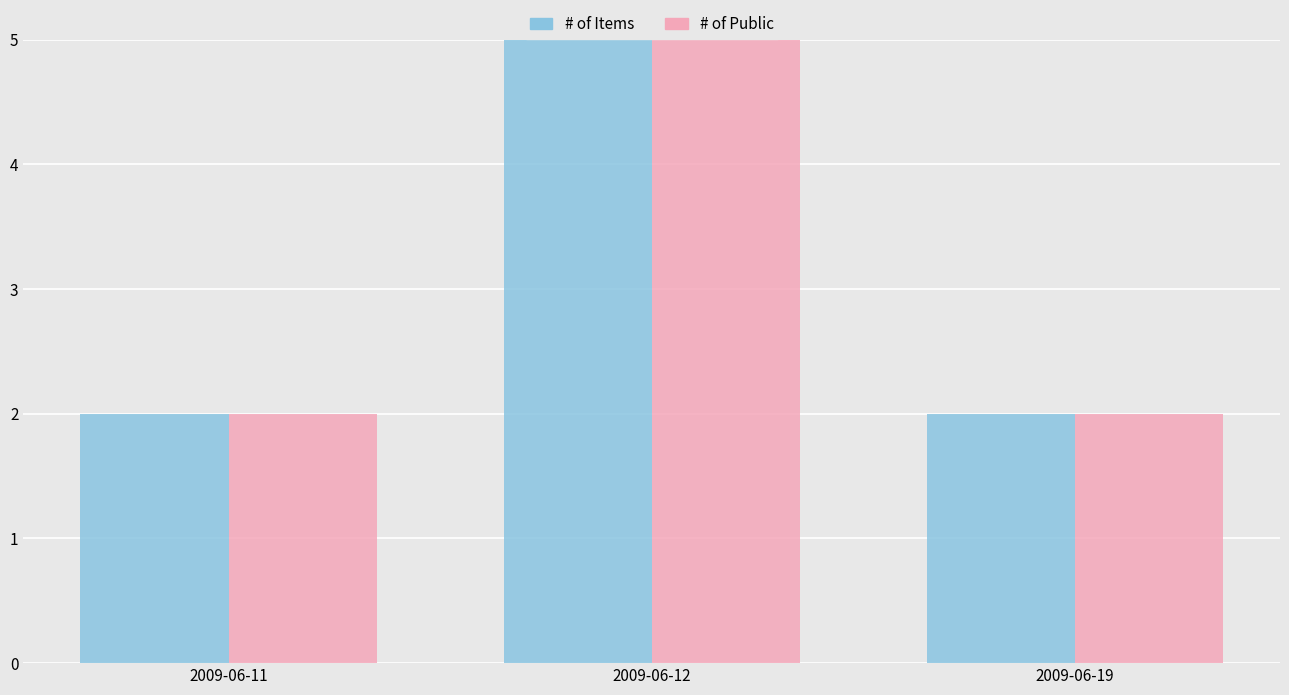

What is the difference between the # of Items values at 2009-06-12 and 2009-06-19?

4